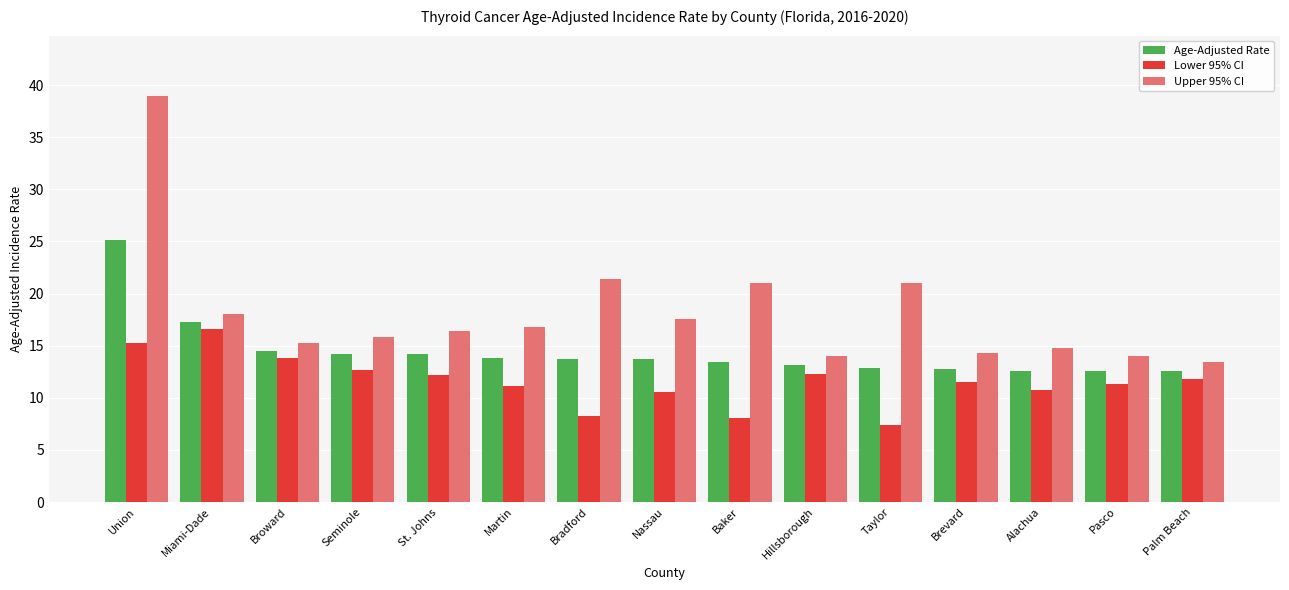

What is the highest value of the Age-Adjusted Rate series?

25.1